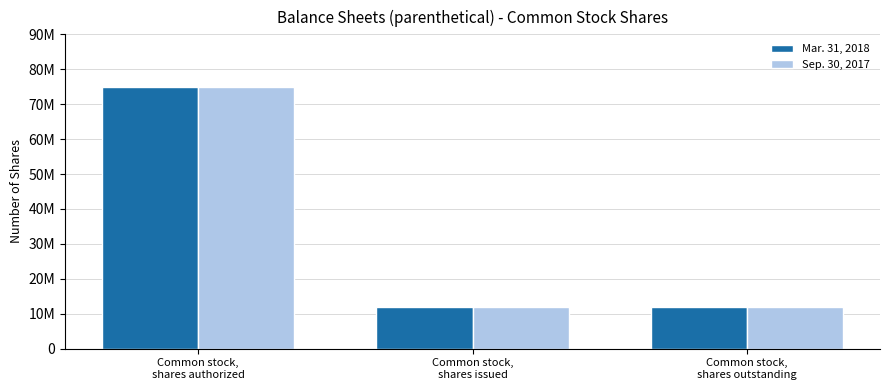

What is the sum of all Sep. 30, 2017 values?

99000000